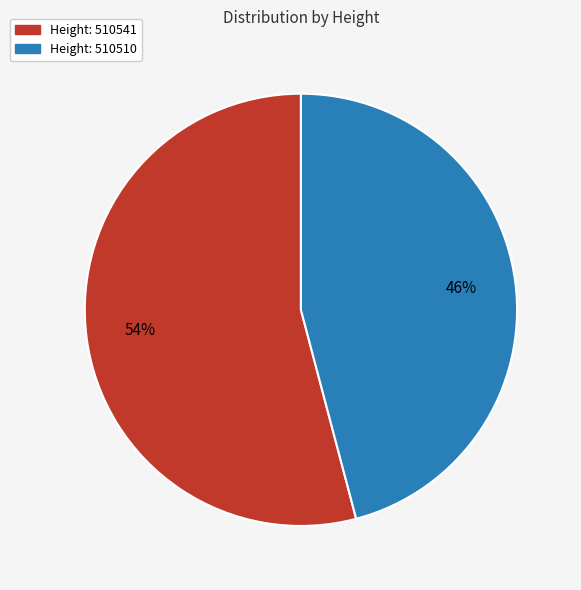

To the nearest percent, what is the average slice percentage?

50%